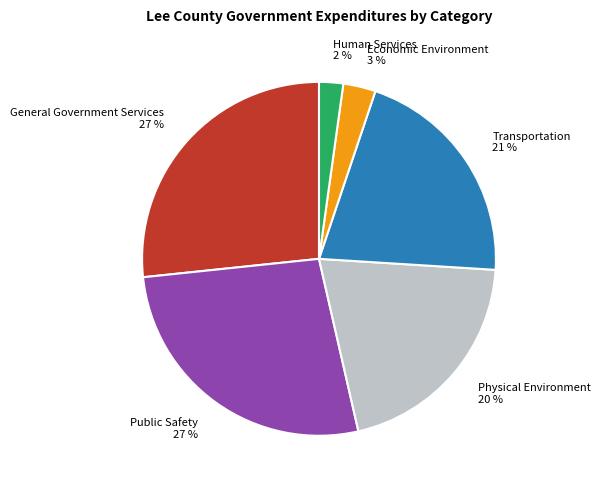

How many slices are in this pie chart?

6